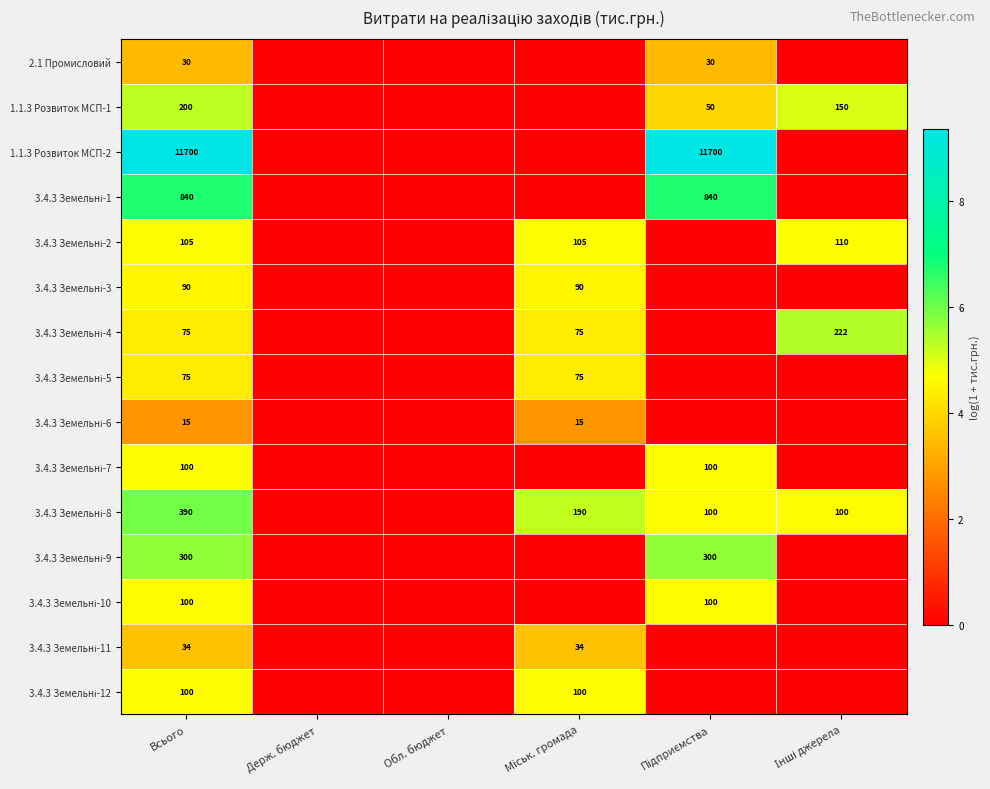

What is the highest value of the 1.1.3 Розвиток МСП-1 series?

5.3